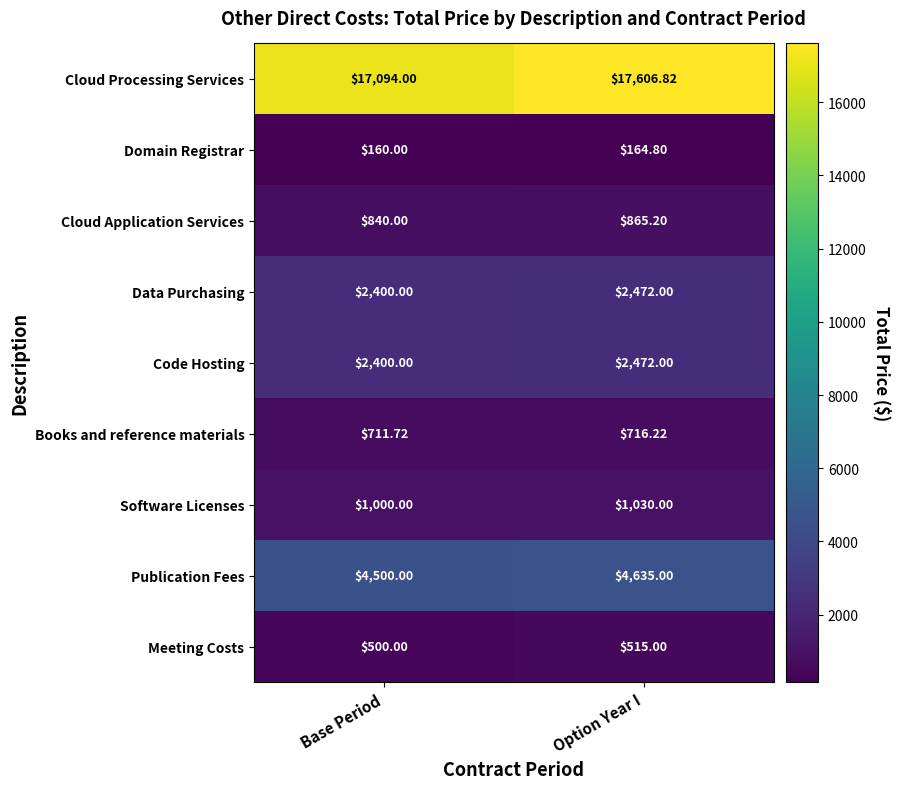

At which label does Code Hosting reach its peak?

Option Year I